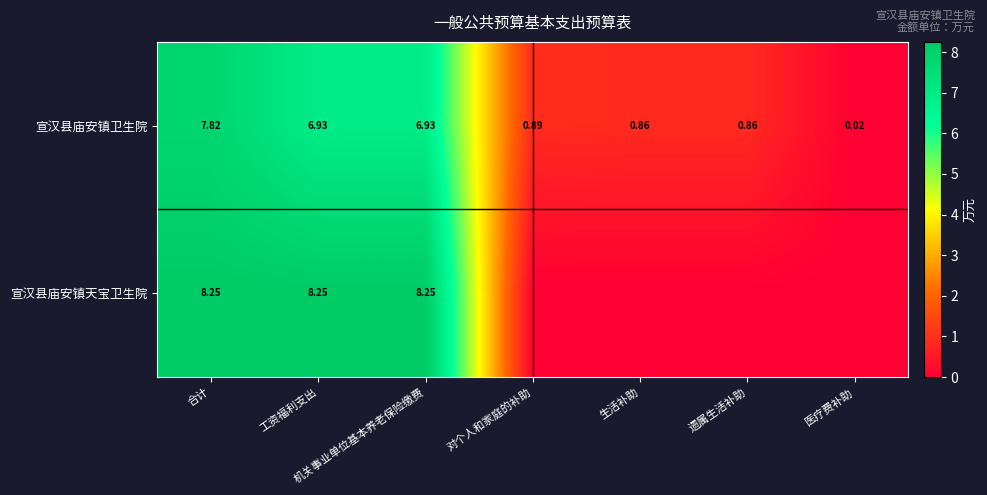

Is the value of 宣汉县庙安镇卫生院 at 合计 greater than the value of 宣汉县庙安镇天宝卫生院 at 工资福利支出?

No